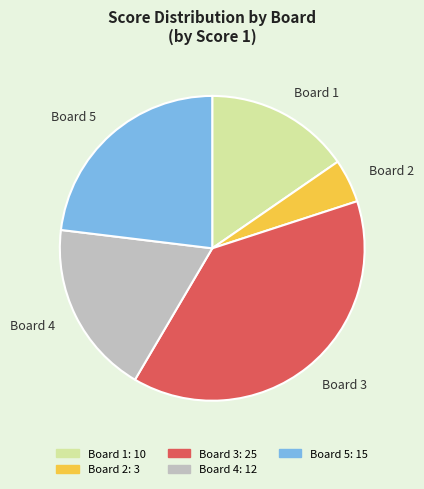

The Board 3 slice represents 45% of the pie. True or false?

False